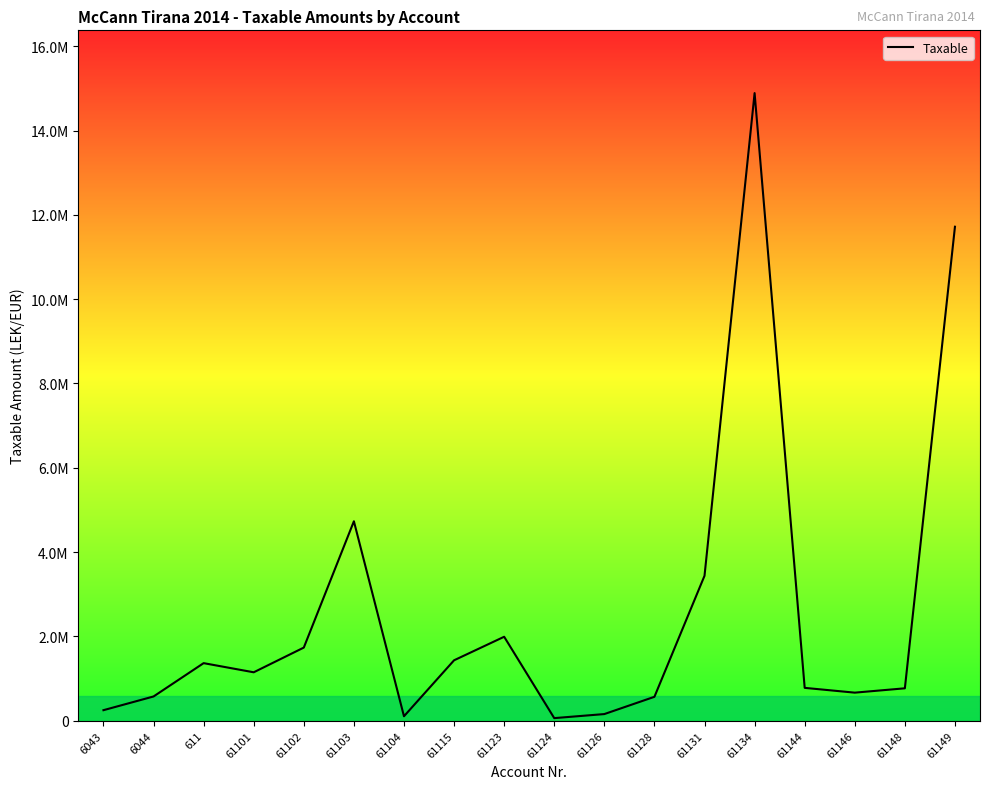

Does the chart have visible grid lines?

No